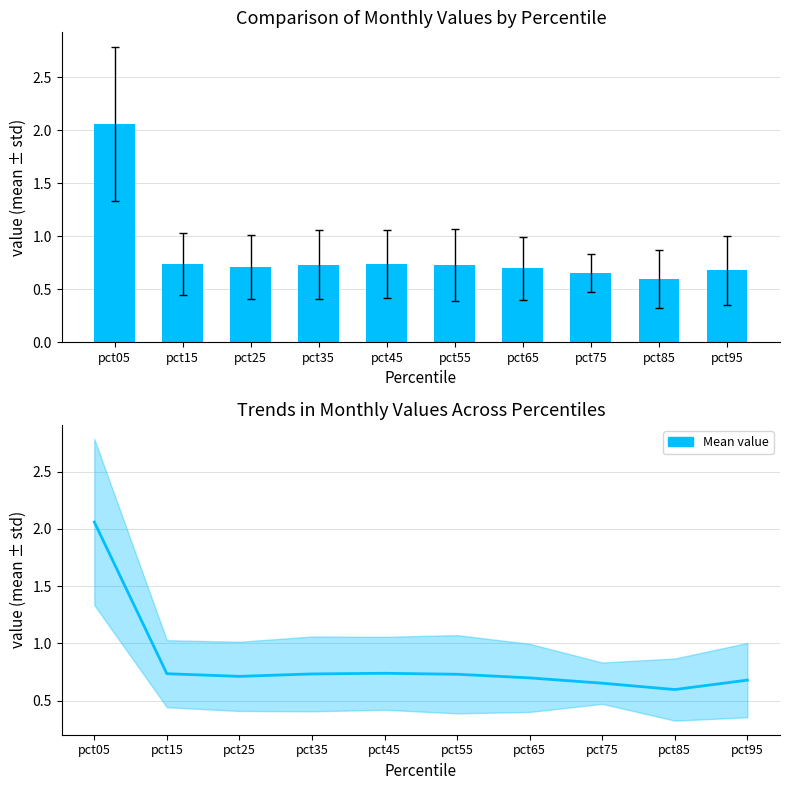

Reading left to right, what are all the values shown in this chart?

2.1	0.7	0.7	0.7	0.7	0.7	0.7	0.7	0.6	0.7